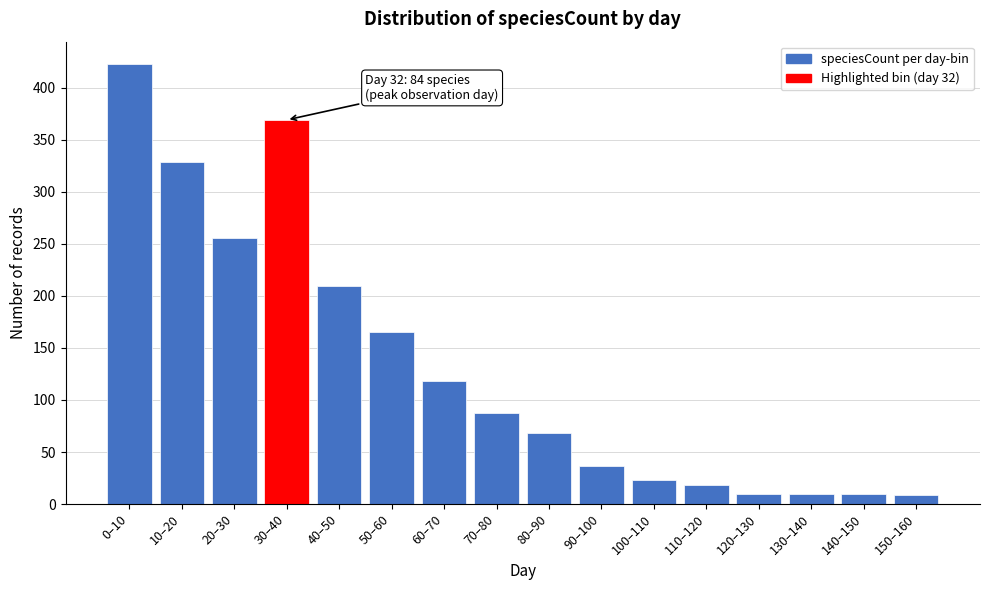

What is the maximum value shown in the chart?

423